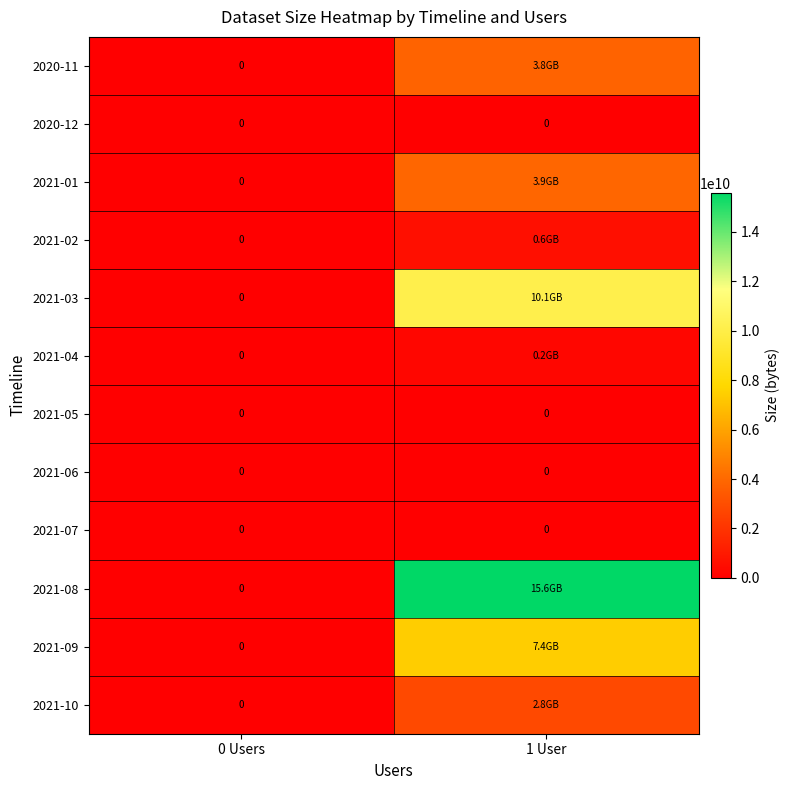

At which category is the sum across all series the highest?

1 User